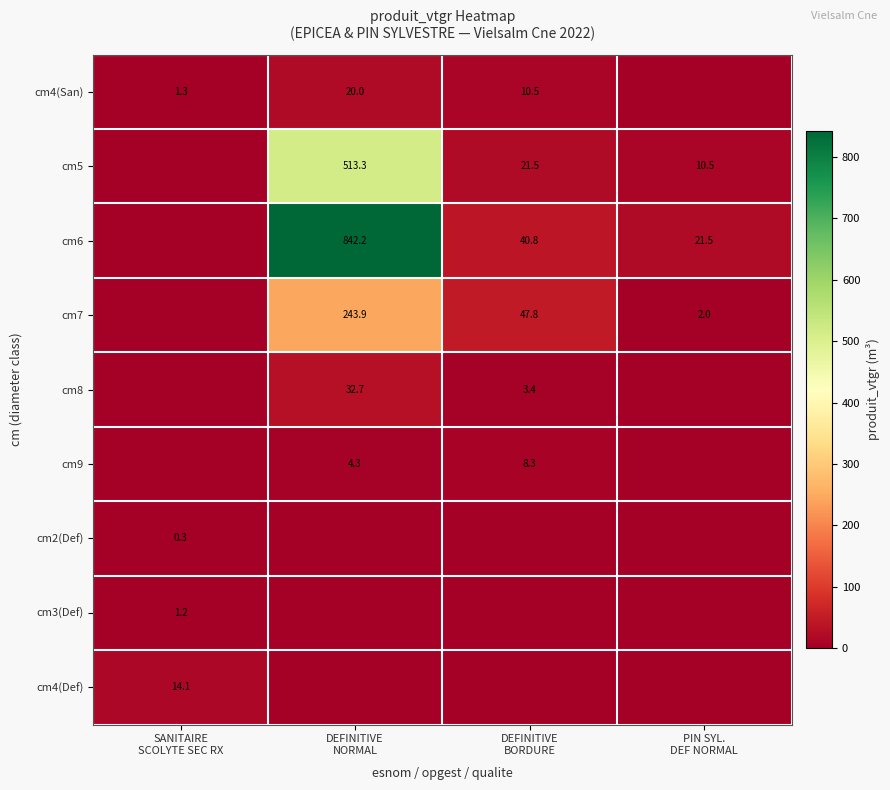

What is the highest value of the cm5 series?

513.3